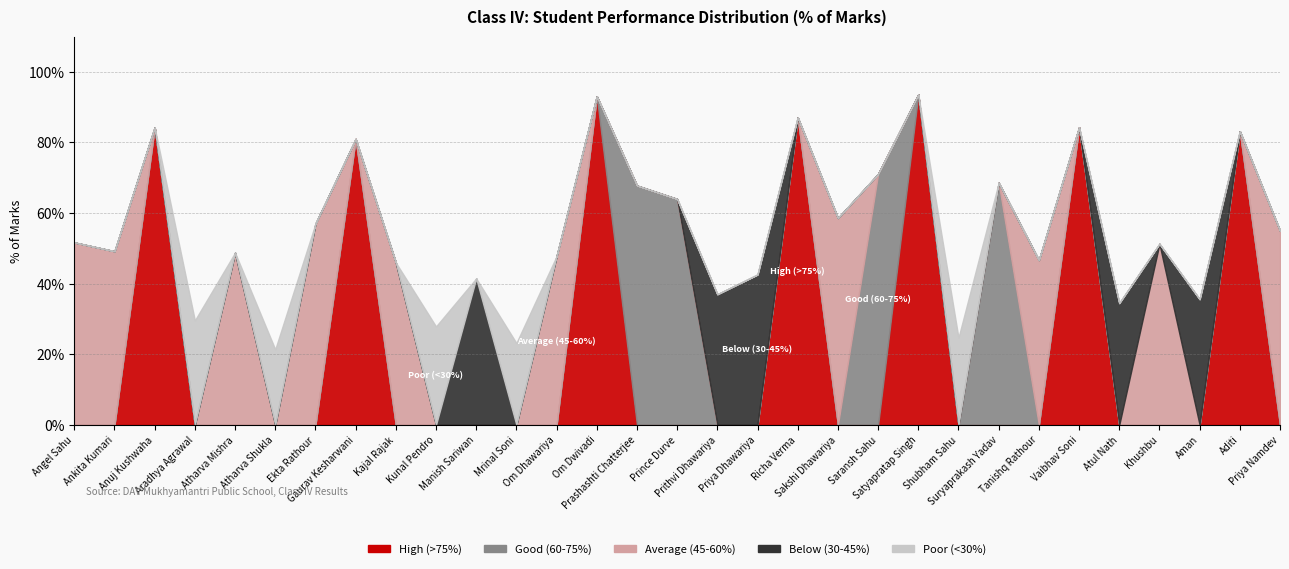

What is the difference between the Average (45-60%) values at Angel Sahu and Om Dhawariya?

3.9